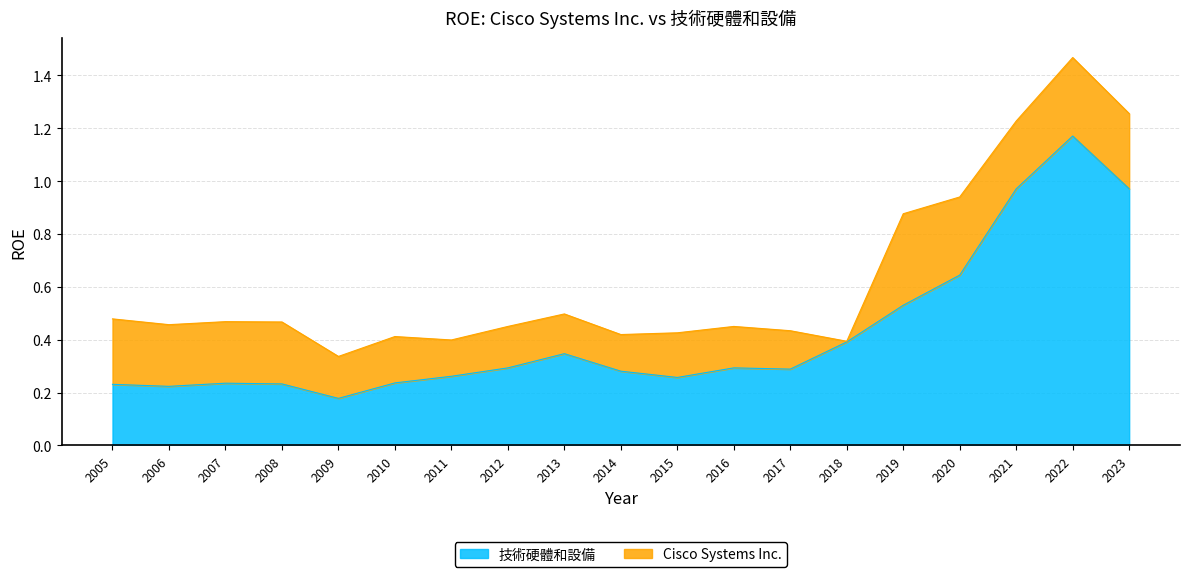

At which label does 技術硬體和設備 reach its peak?

2022